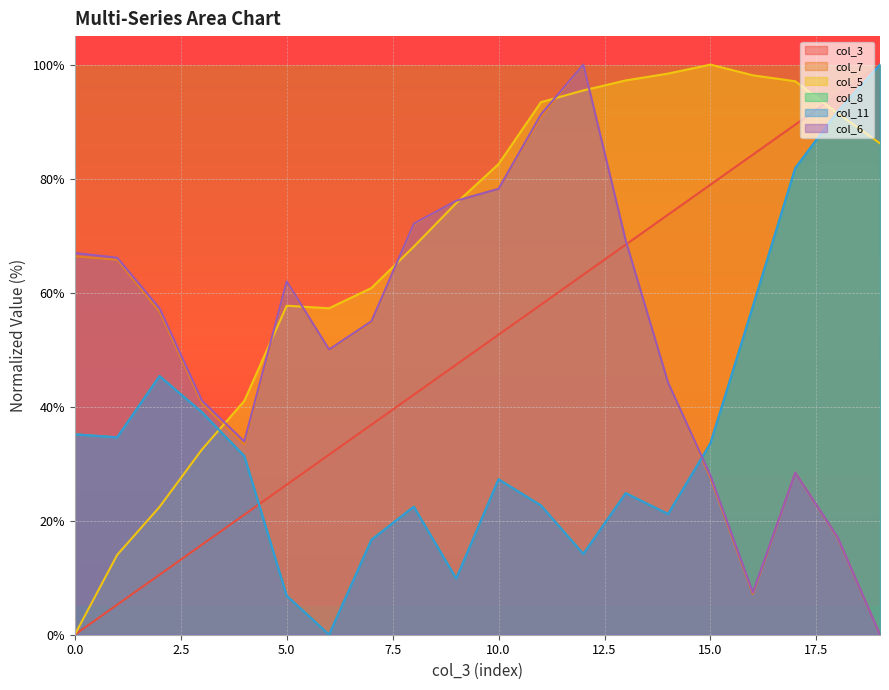

True or false: col_8 has a value of 81.0 at 16.

False